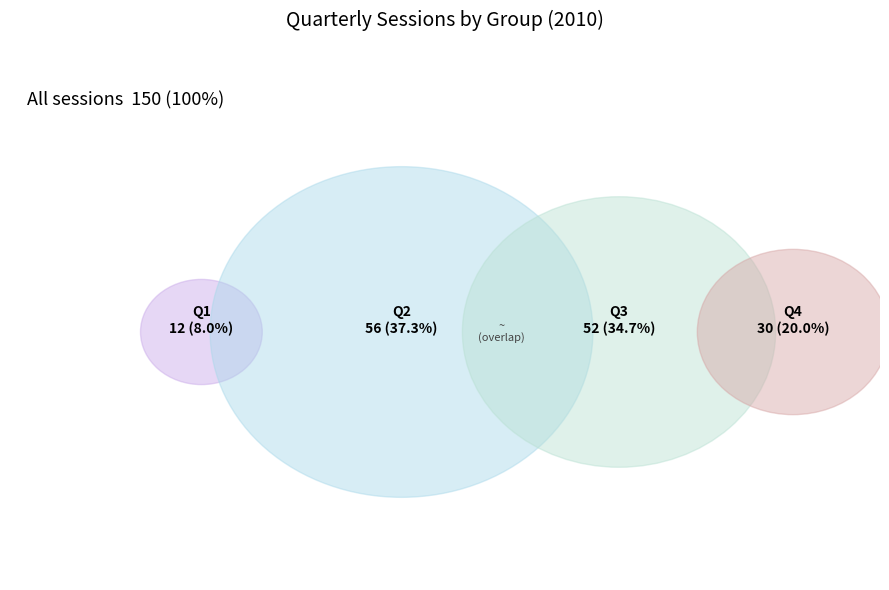

Which slice is the largest?

Q2